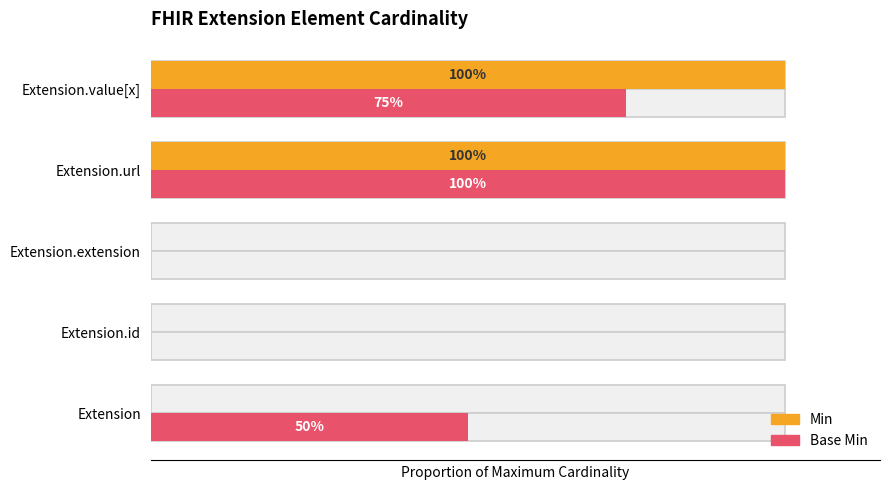

Rank the series at 2 from lowest to highest value.

Min, Base Min